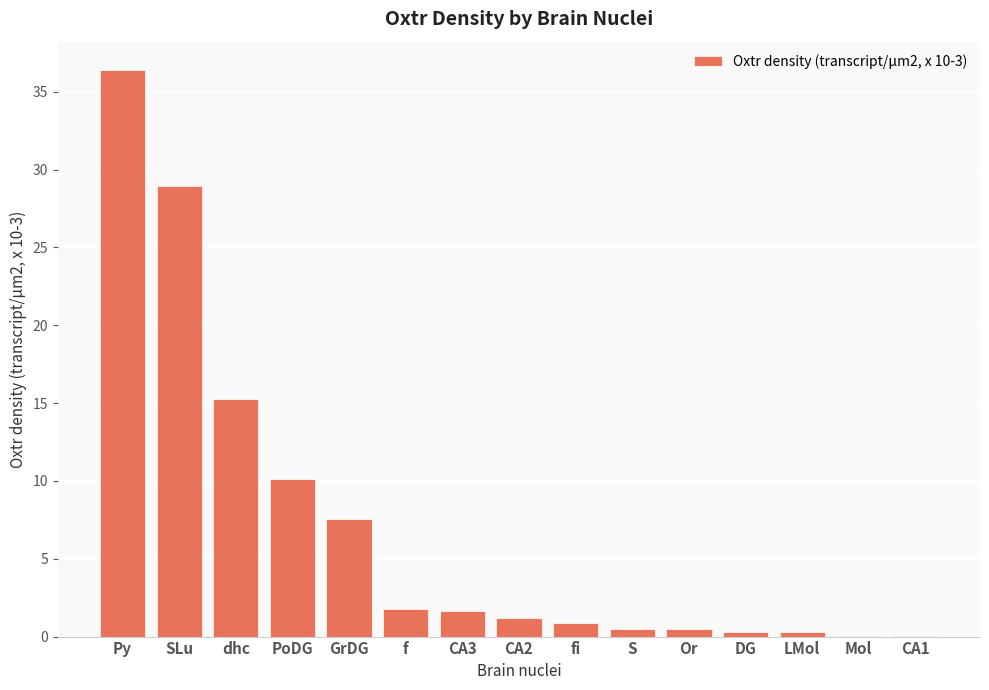

What is the greatest value displayed?

36.4